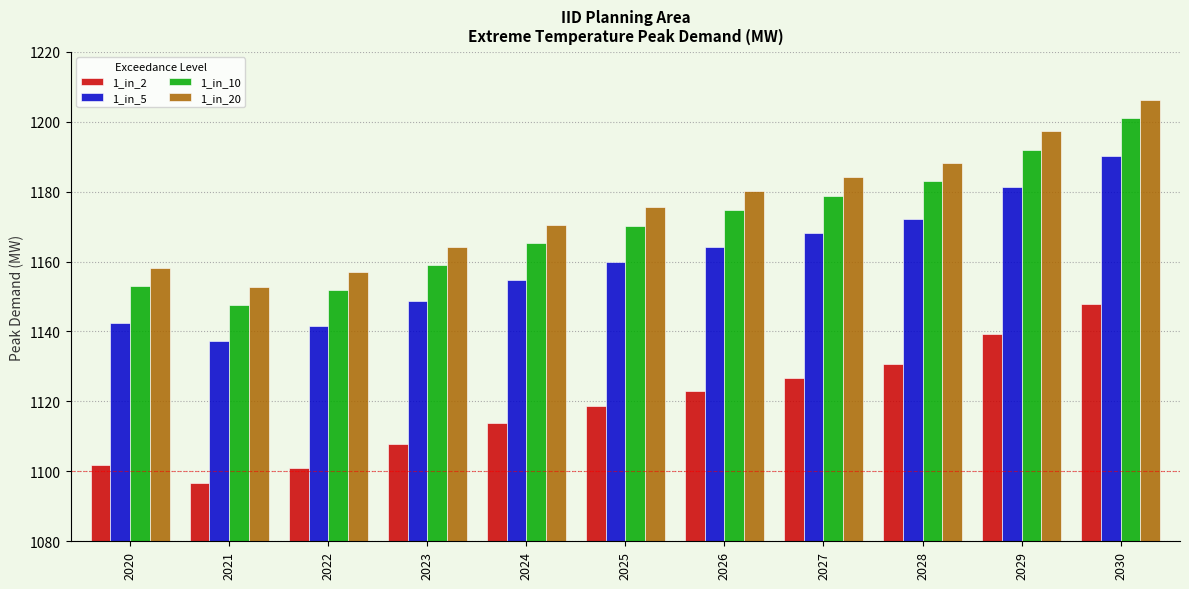

The value of 1_in_20 at 2025 is 1175.5. True or false?

True